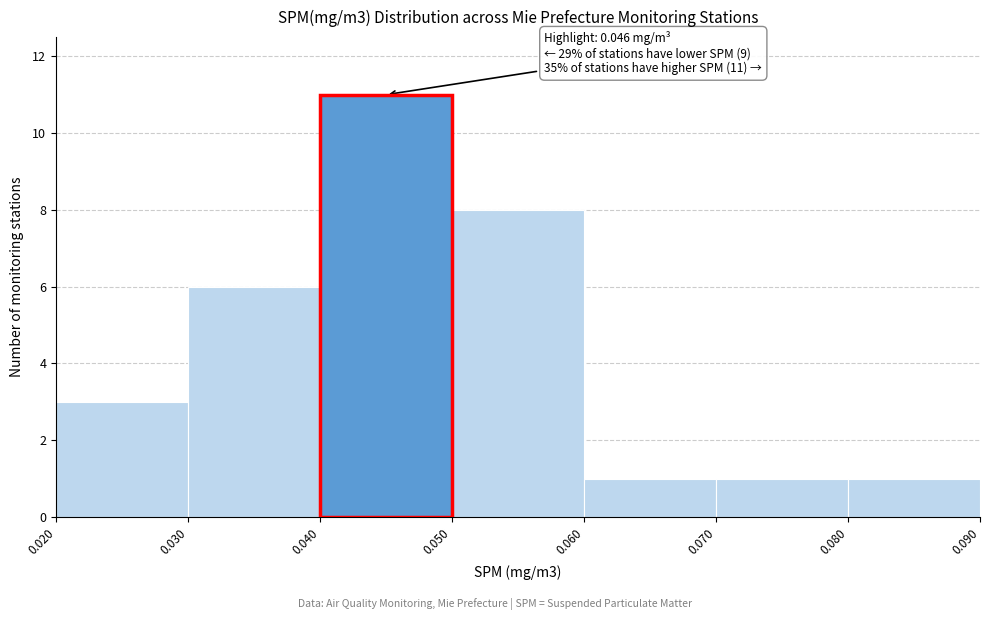

Which range on the x-axis has the tallest bar?

0.040 to 0.050